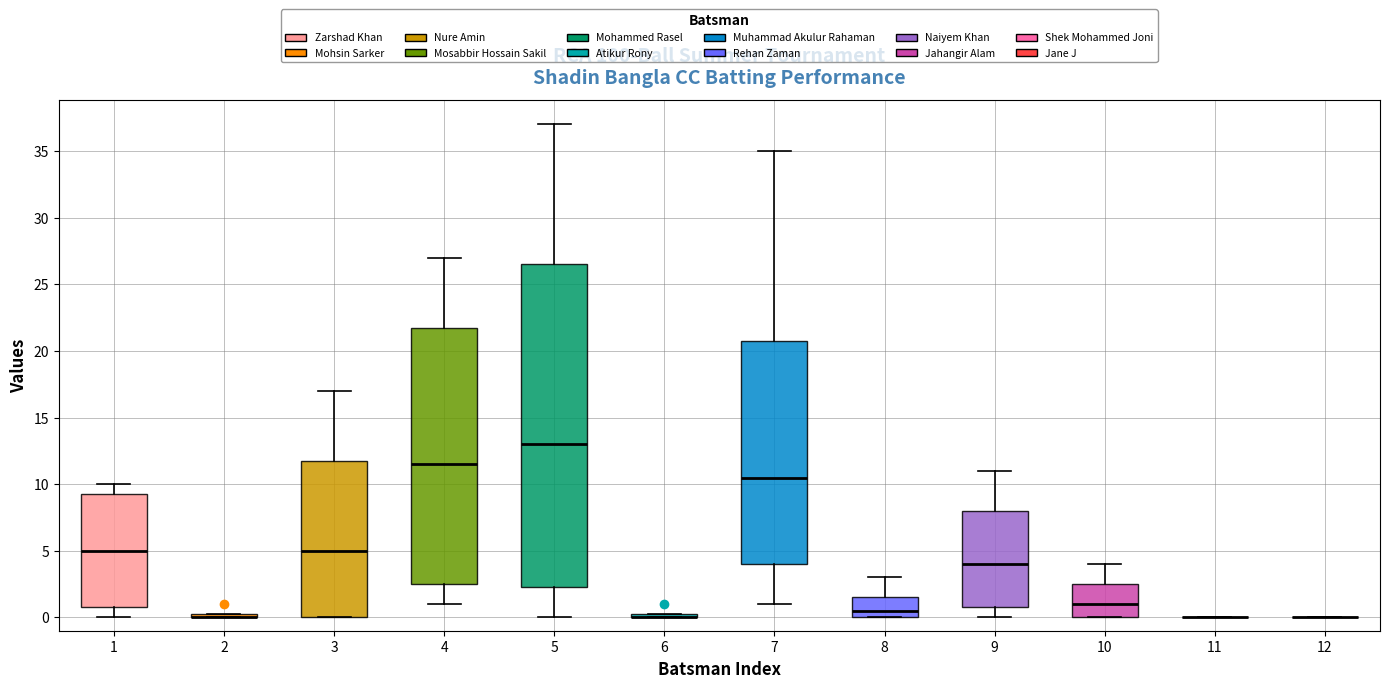

Which box is the tallest, from its lower edge to its upper edge?

5